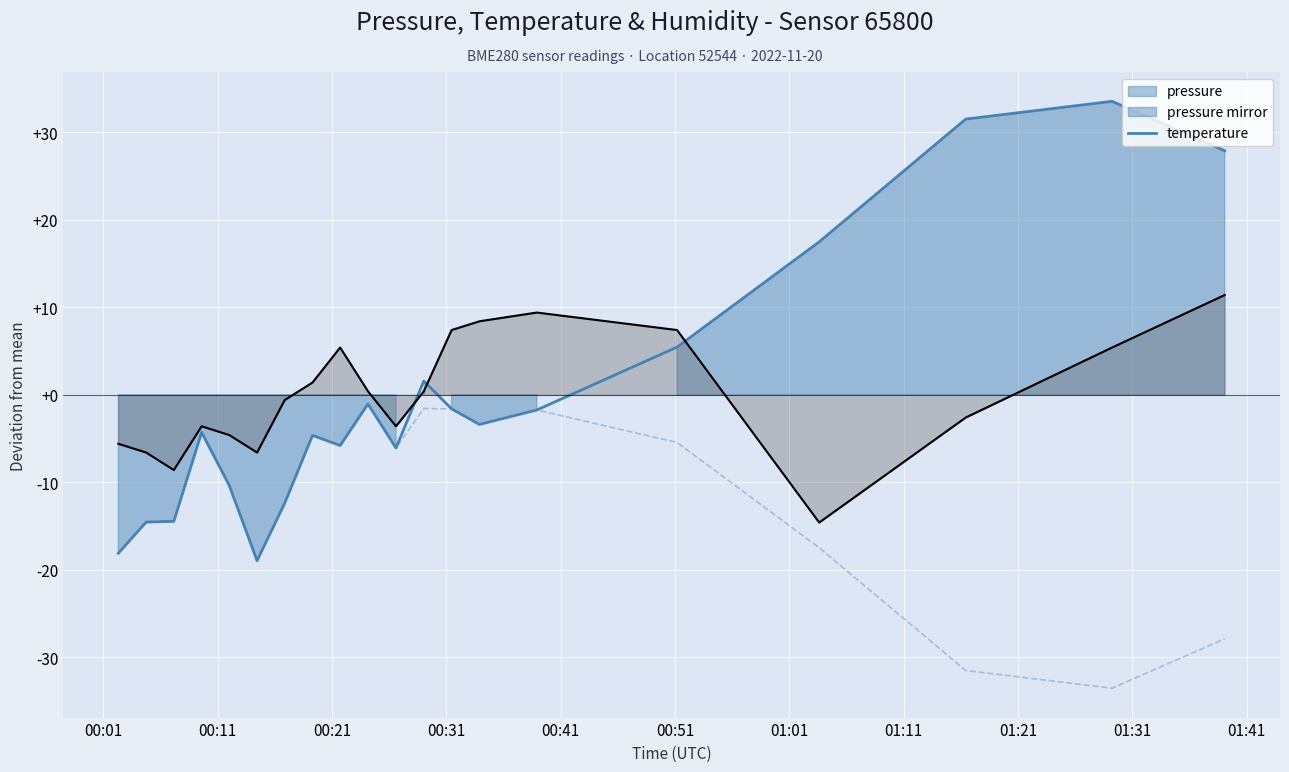

What is the highest value of the temperature series?

11.4